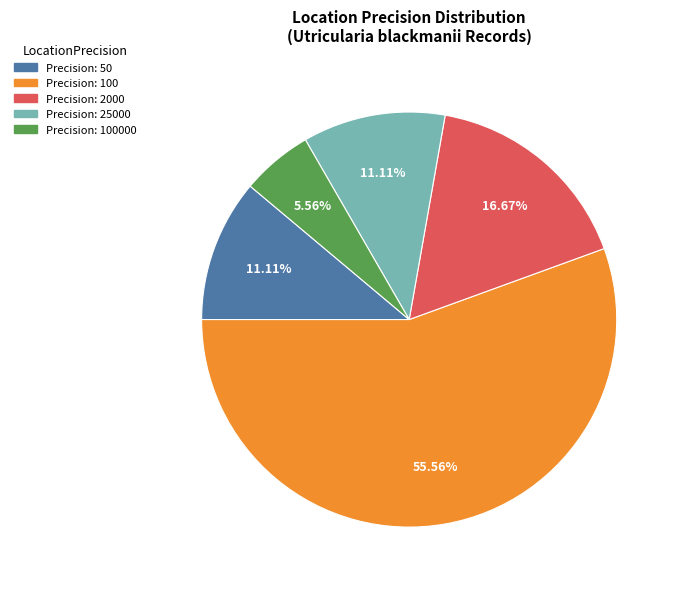

To the nearest percent, what is the average slice percentage?

20%